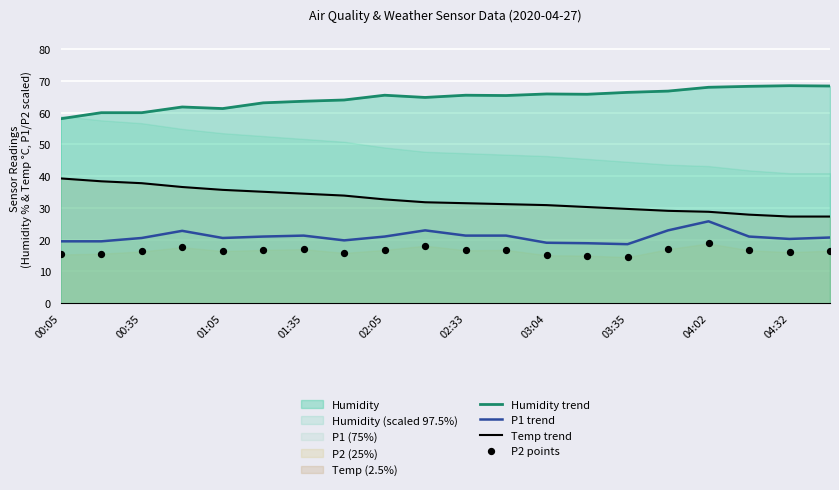

Which series has the widest spread of Y values?

Temp trend